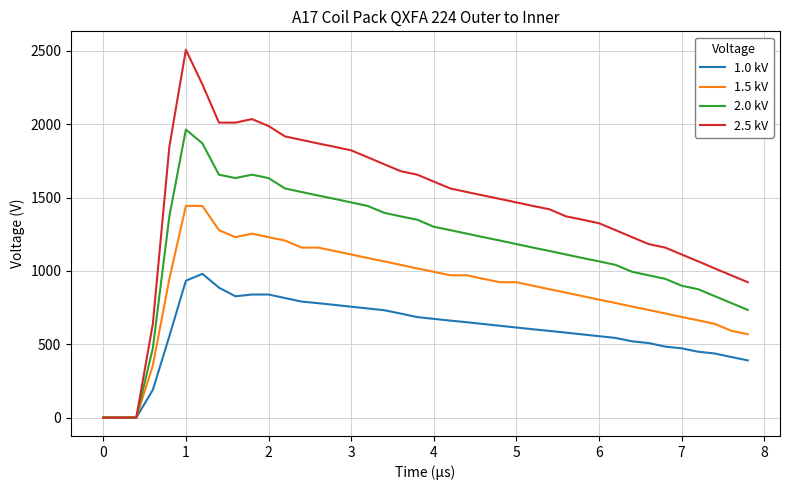

Which series has the largest range (max minus min)?

2.5 kV